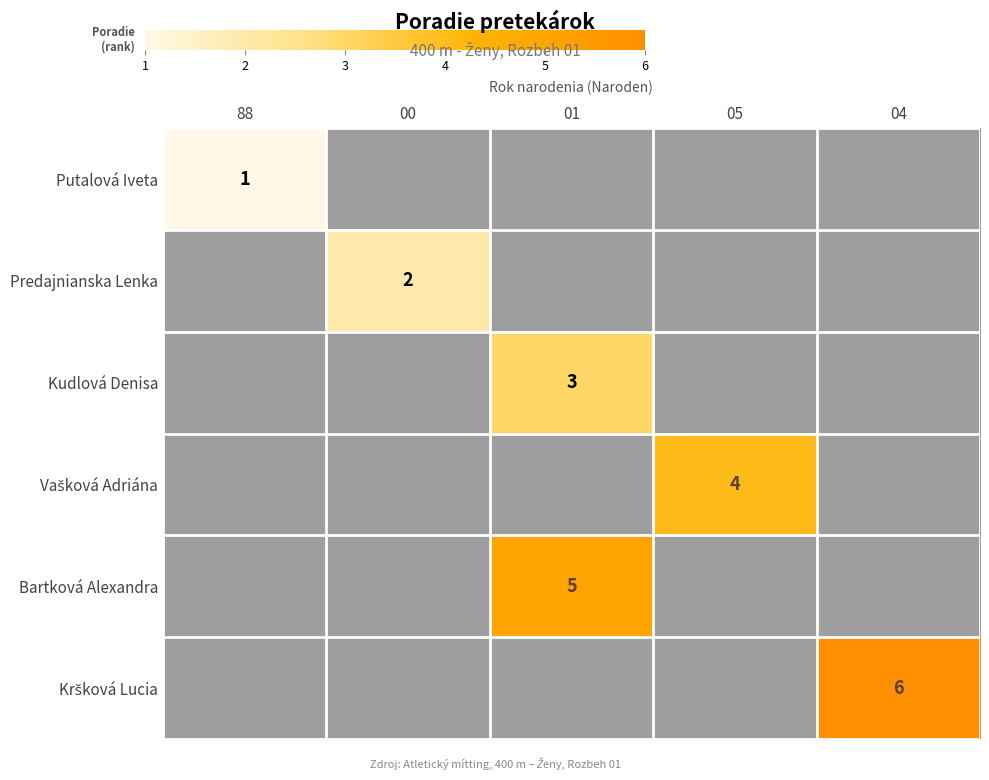

At which category does the chart reach its peak across all series?

04